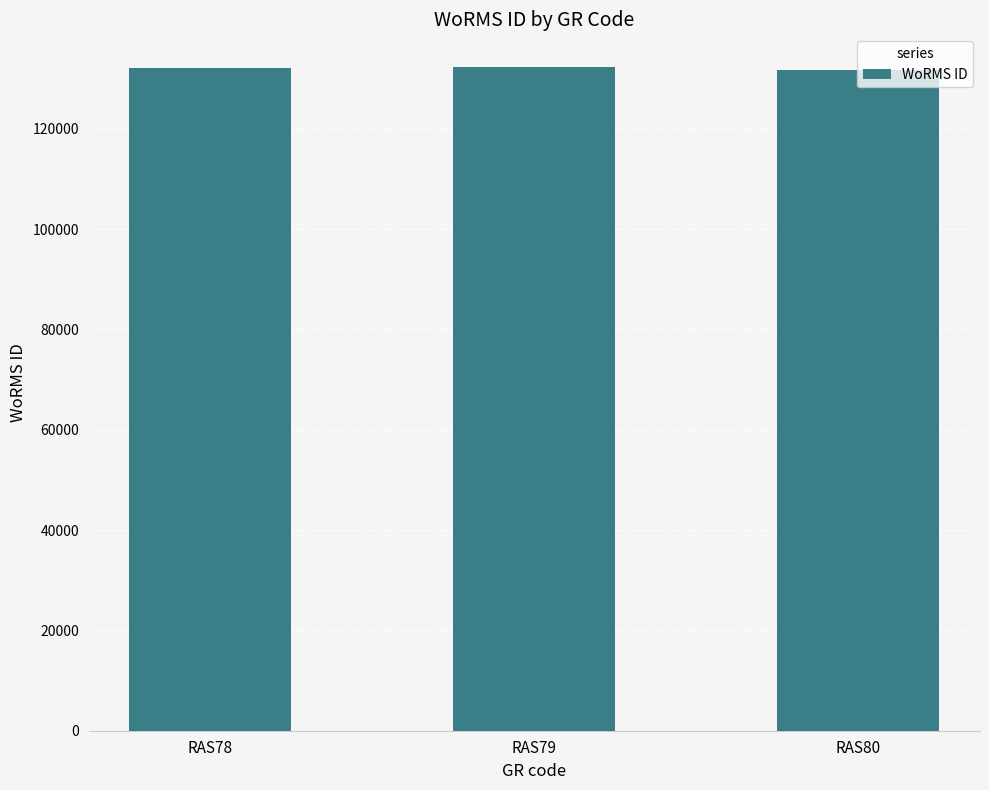

The value at RAS80 is 34217. True or false?

False